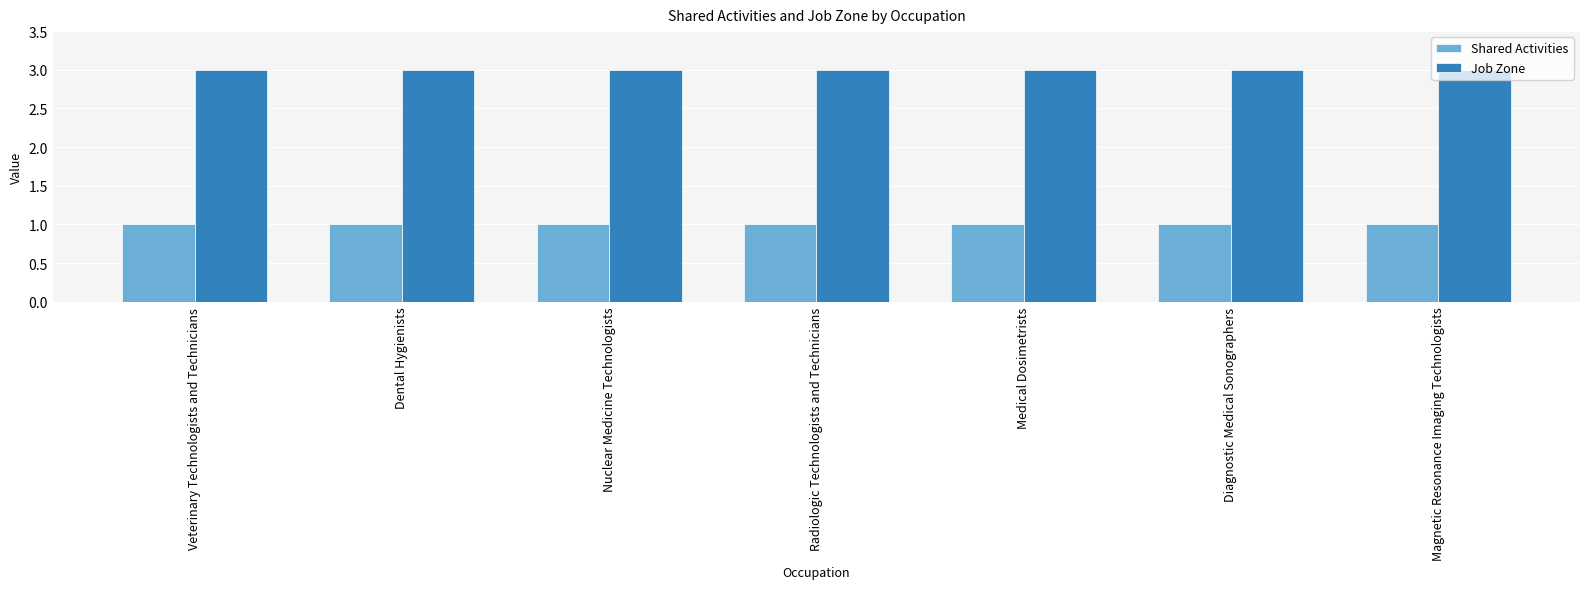

What is the sum of the Shared Activities values at Dental Hygienists and Radiologic Technologists and Technicians?

2